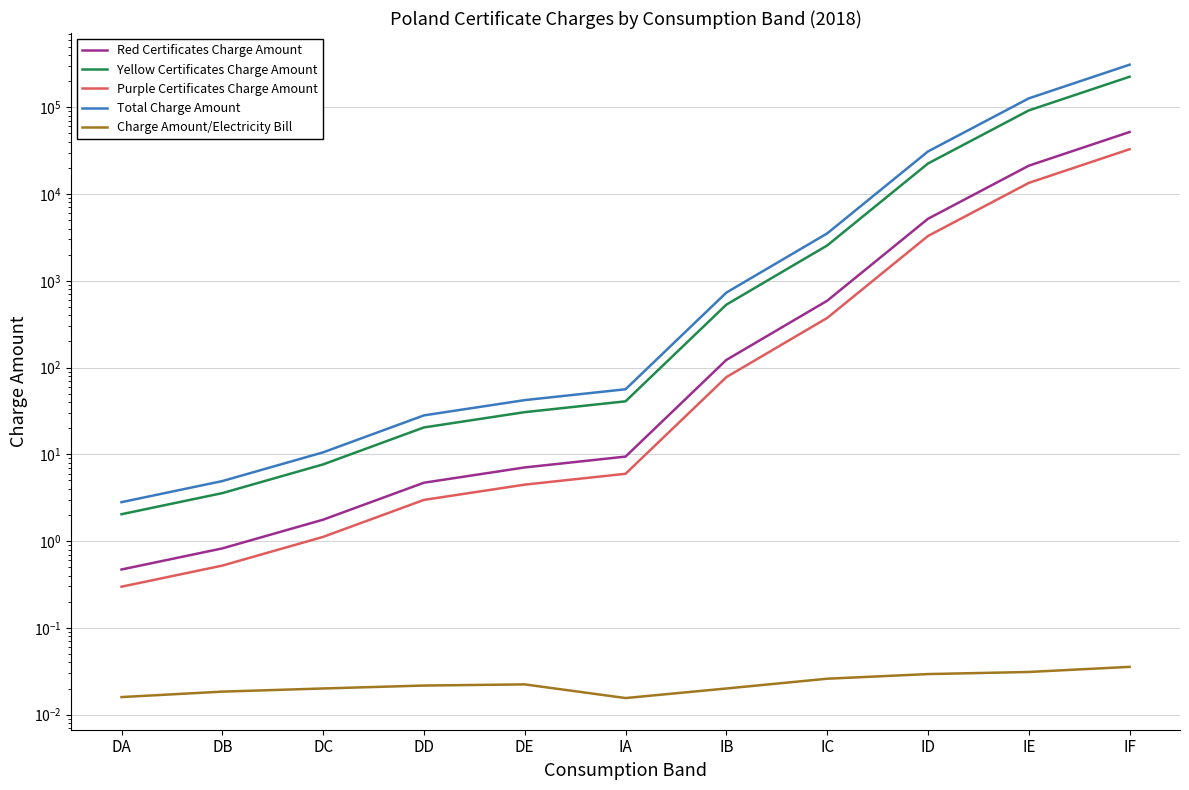

Which category has the lowest value across all series?

IA